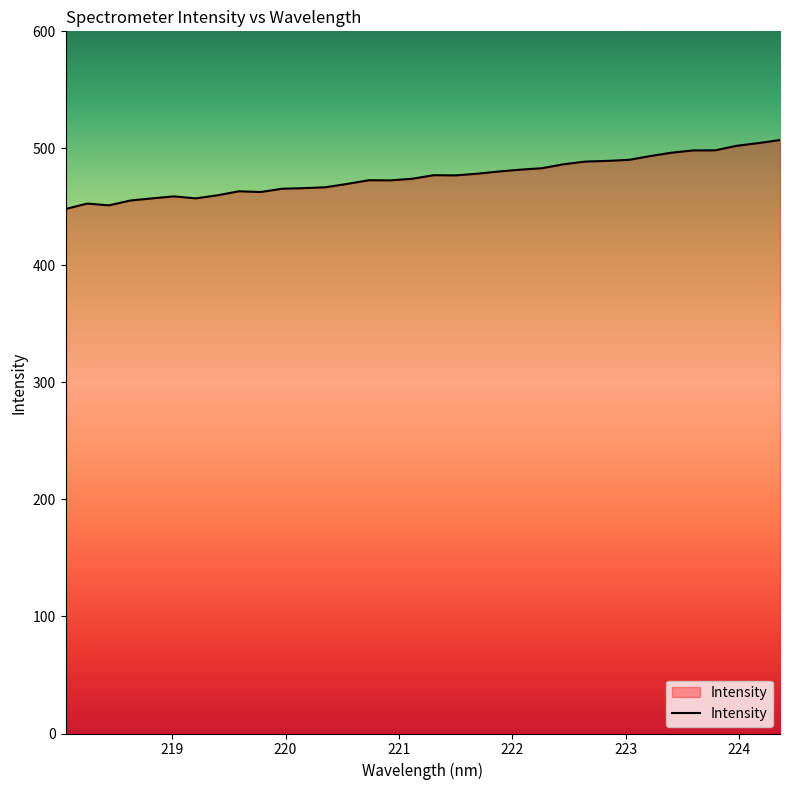

What is the smallest value displayed?

448.2